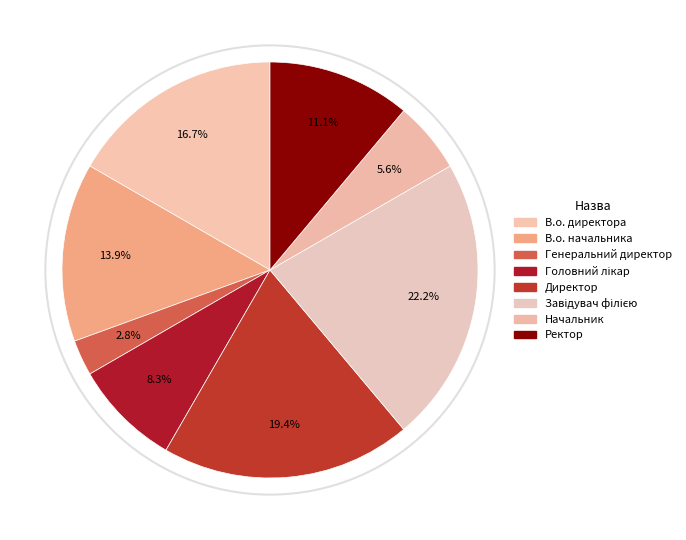

To the nearest percent, what is the combined percentage of Завідувач філією and Начальник?

28%